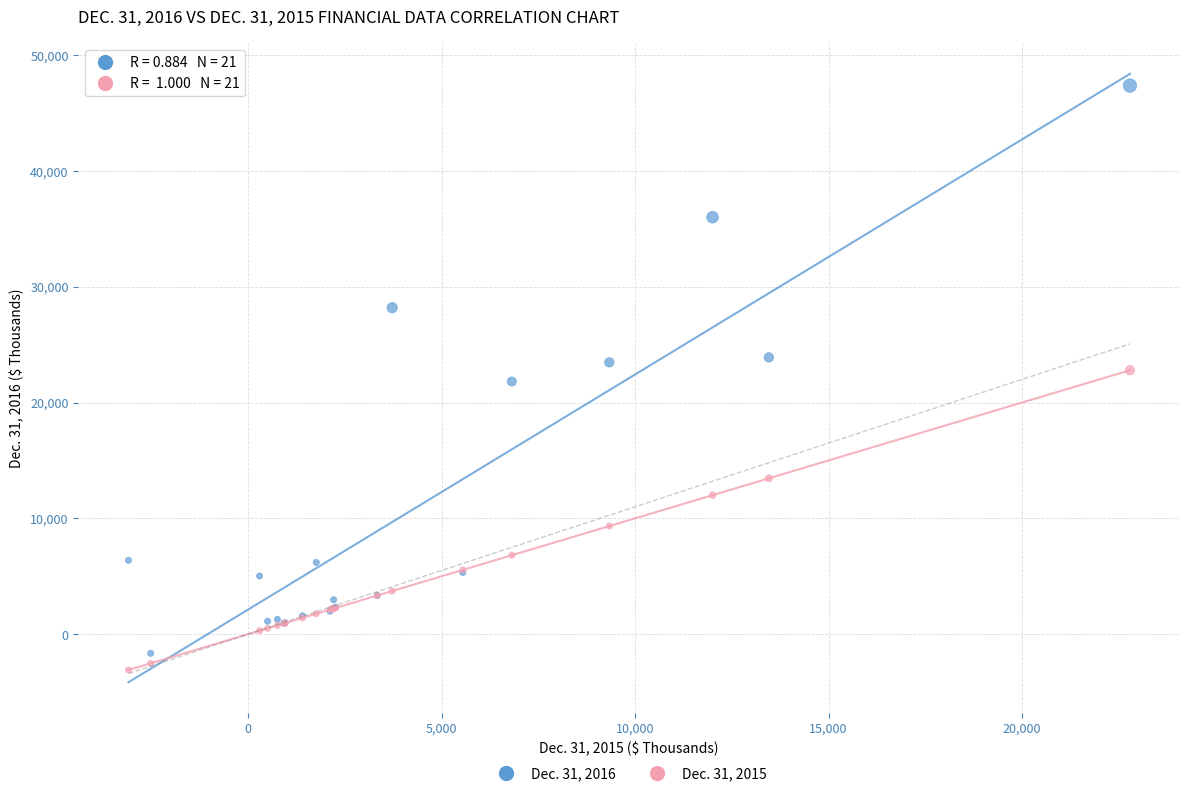

Which series contains the lowest Y value?

Dec. 31, 2015